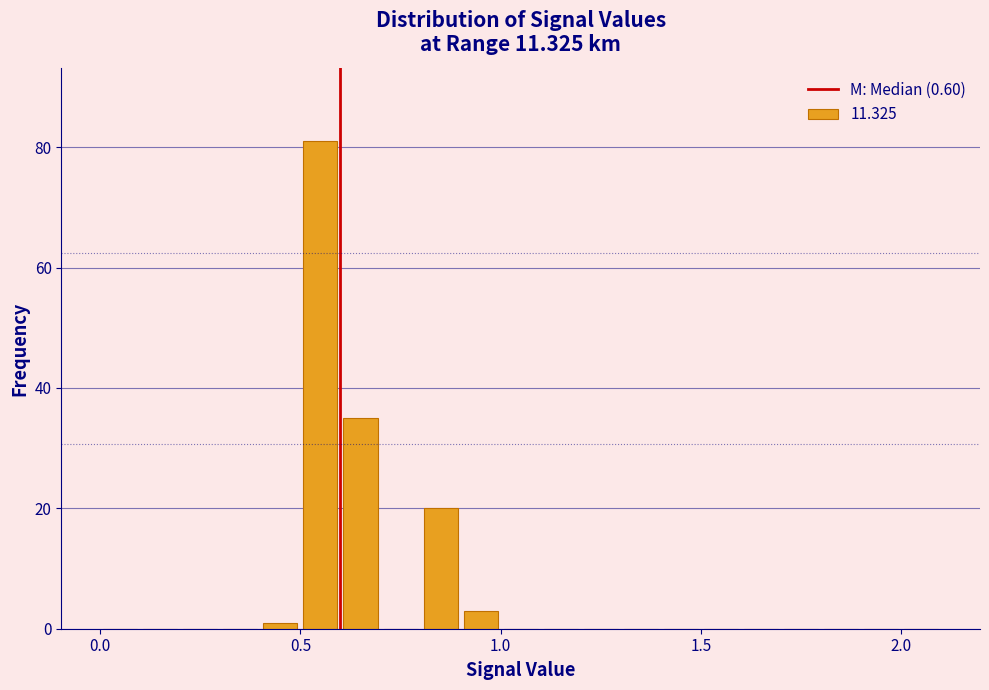

Read against the x-axis, roughly where is the centre of the tallest bar?

0.55